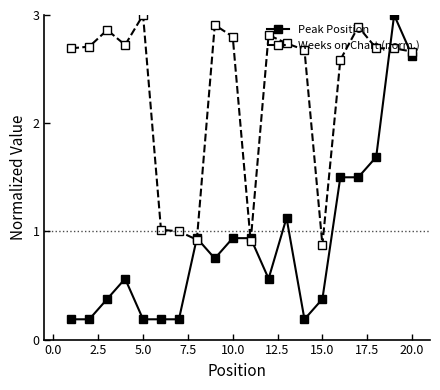

What is the highest value of the Weeks on Chart (norm.) series?

3.0